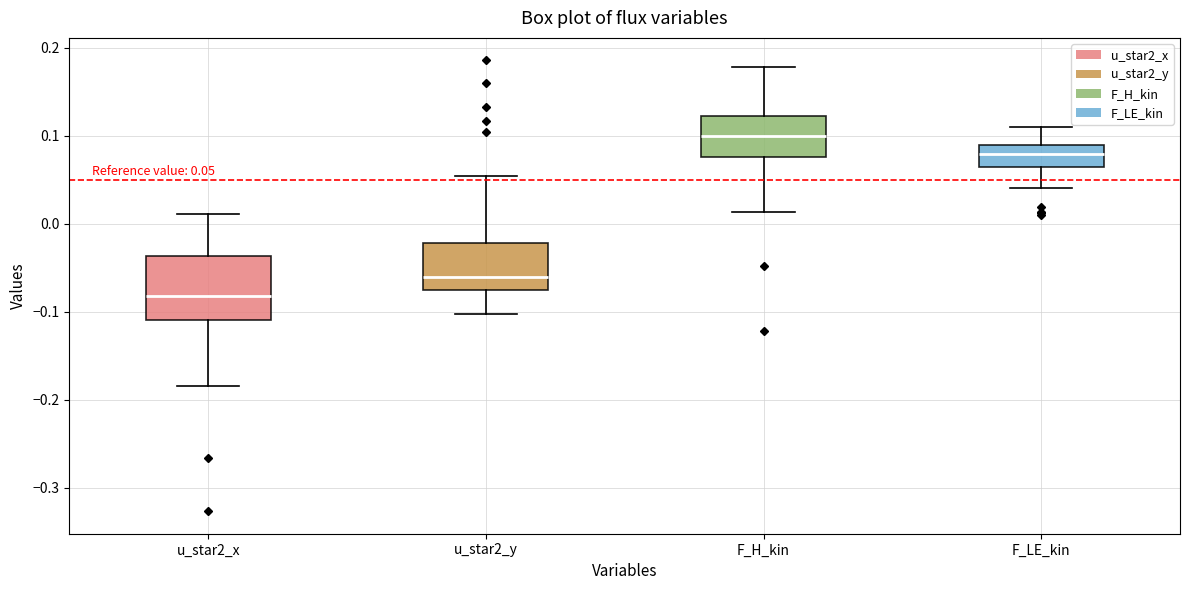

Which box's median line is the lowest?

u_star2_x